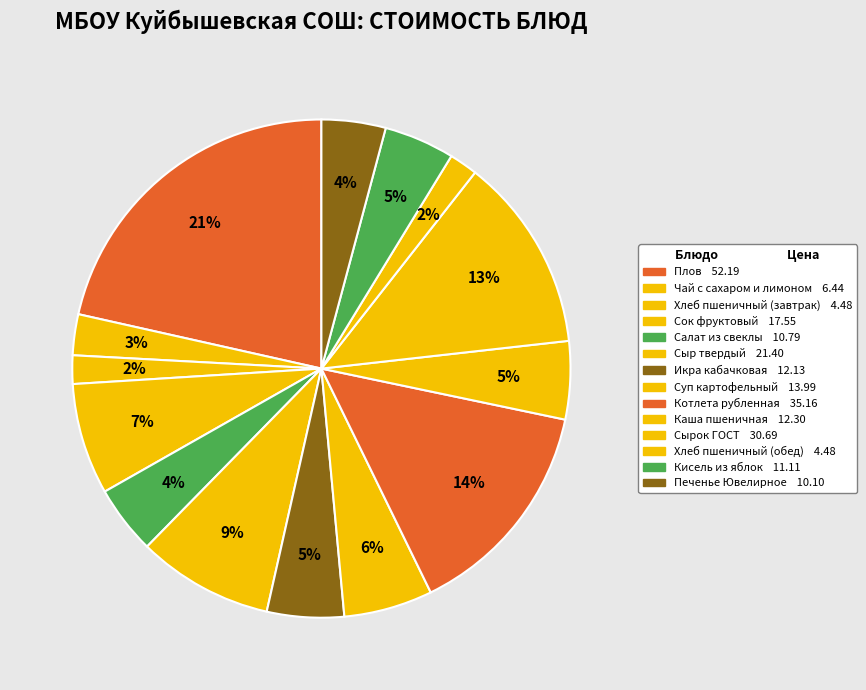

How many segments does this pie chart have?

14